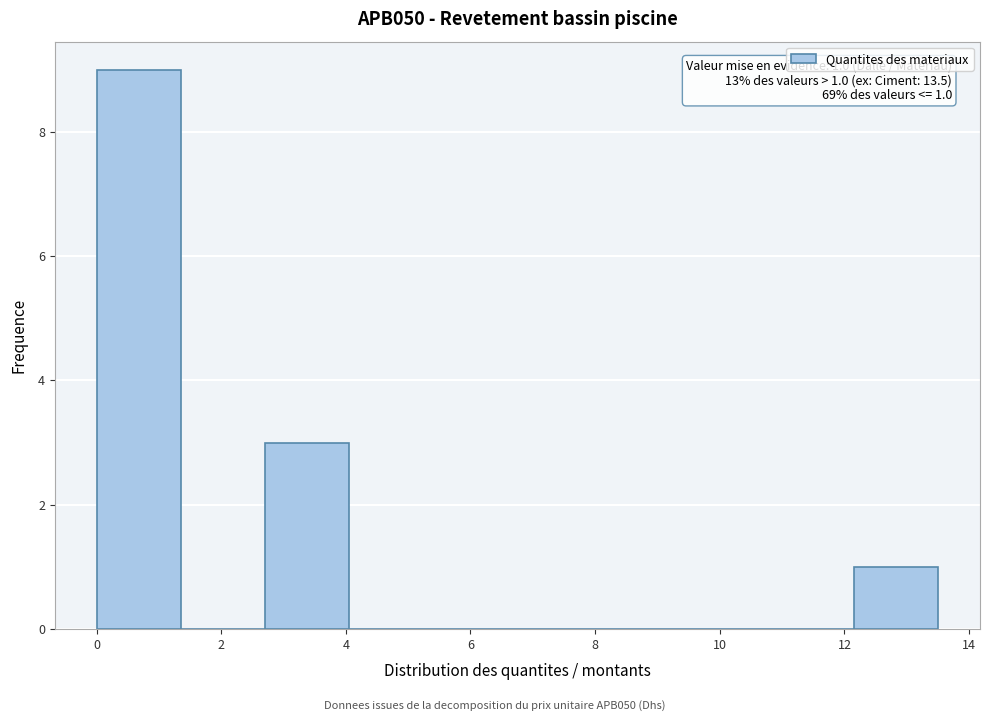

Over which range of the x-axis is the bar tallest?

0.0 to 1.4